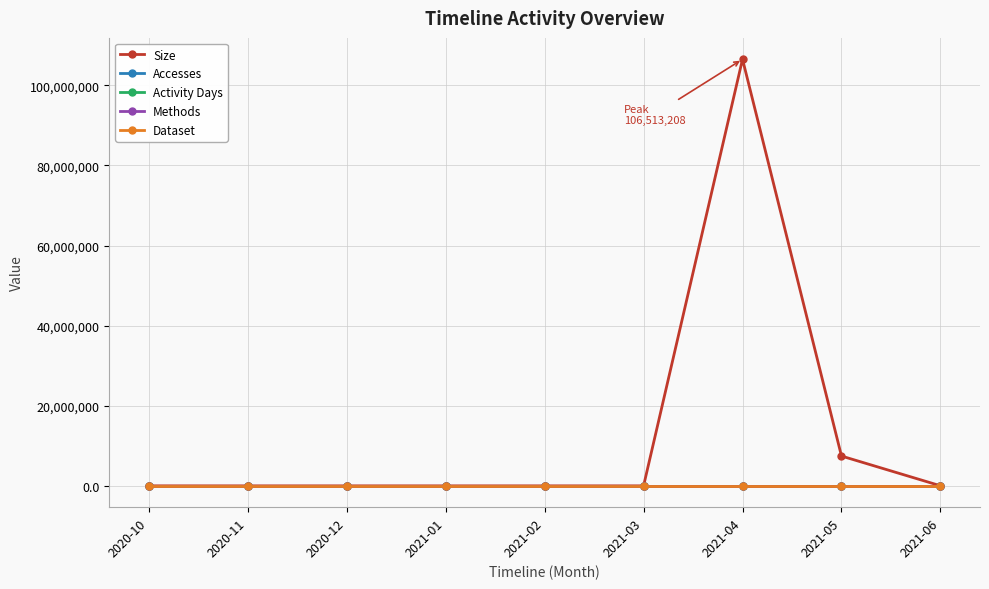

Which series has the largest total across all categories?

Size